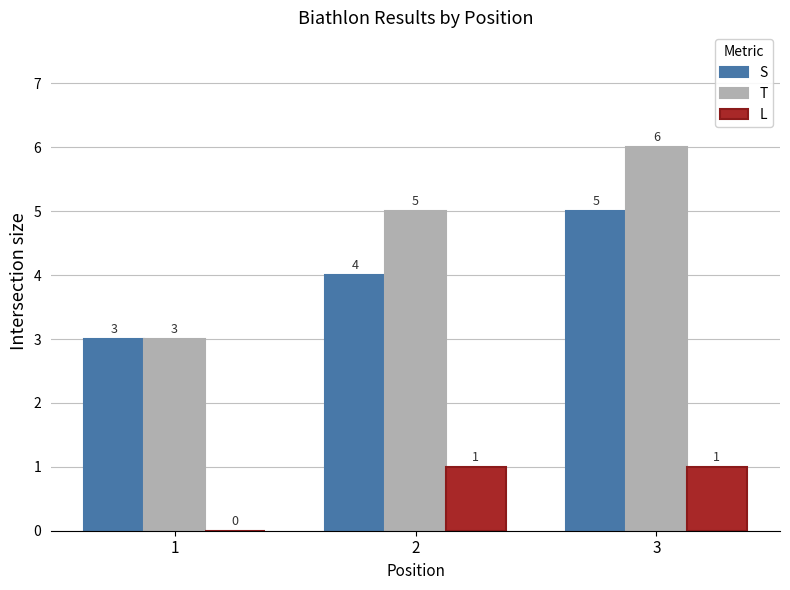

What is the sum of all S values?

12